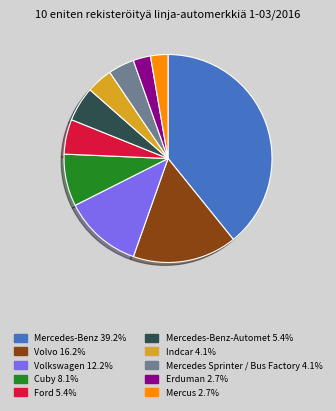

Is there any slice that represents more than half of the pie?

No